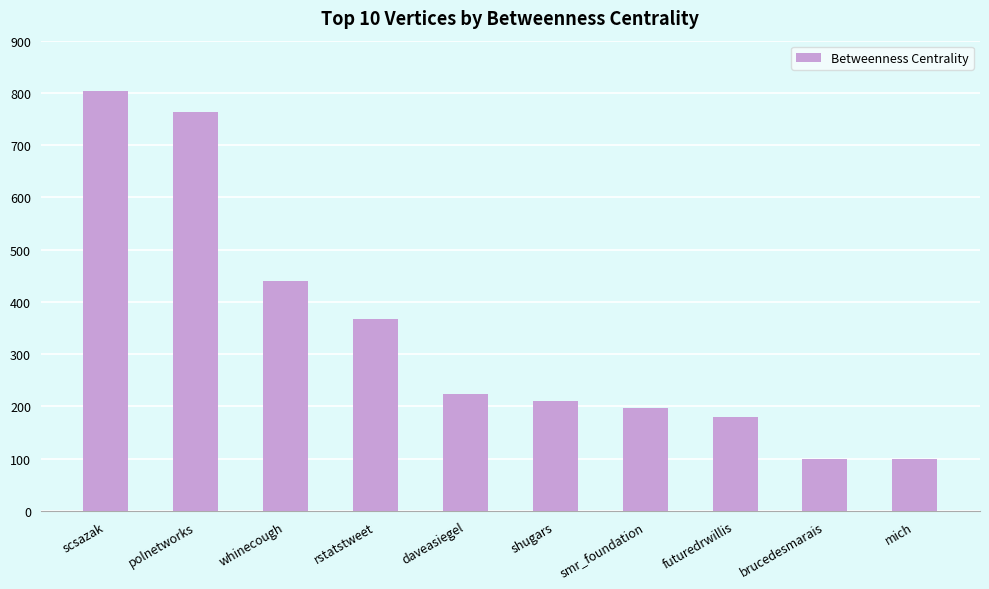

What is the value of the 3rd bar from the left?

440.0